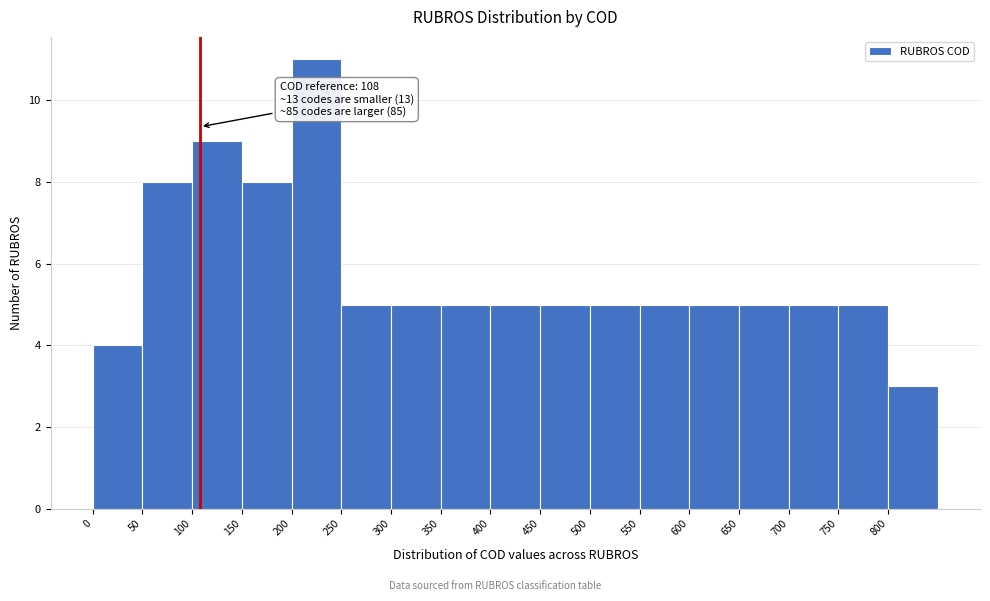

Over which range of the x-axis is the bar tallest?

200 to 250